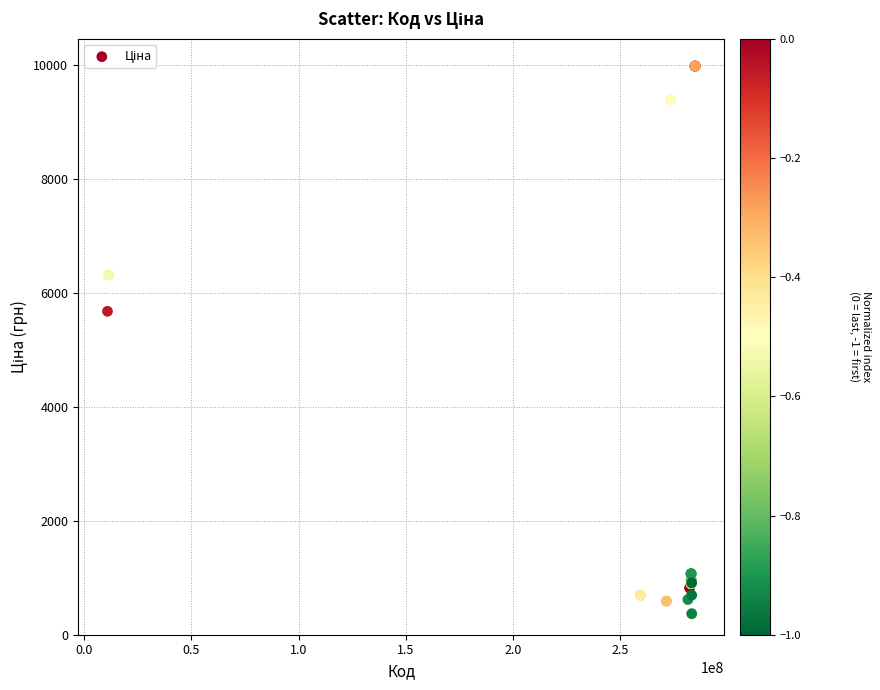

What Y value in the scatter plot is closest to 5167?

5673.8